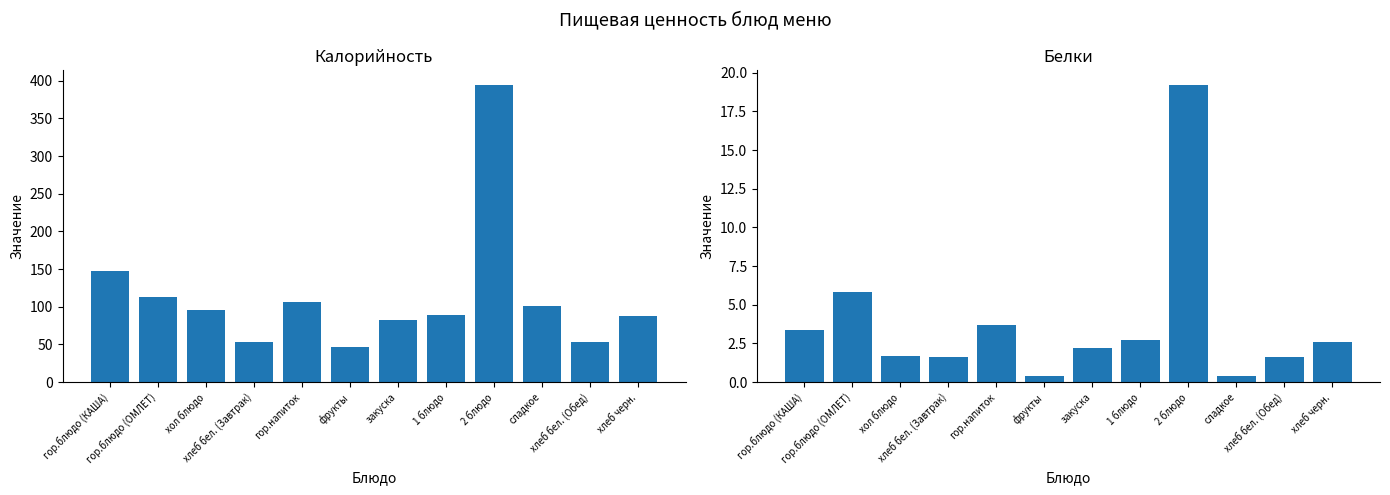

Where is Белки nearest to the value 9?

гор.блюдо (ОМЛЕТ)